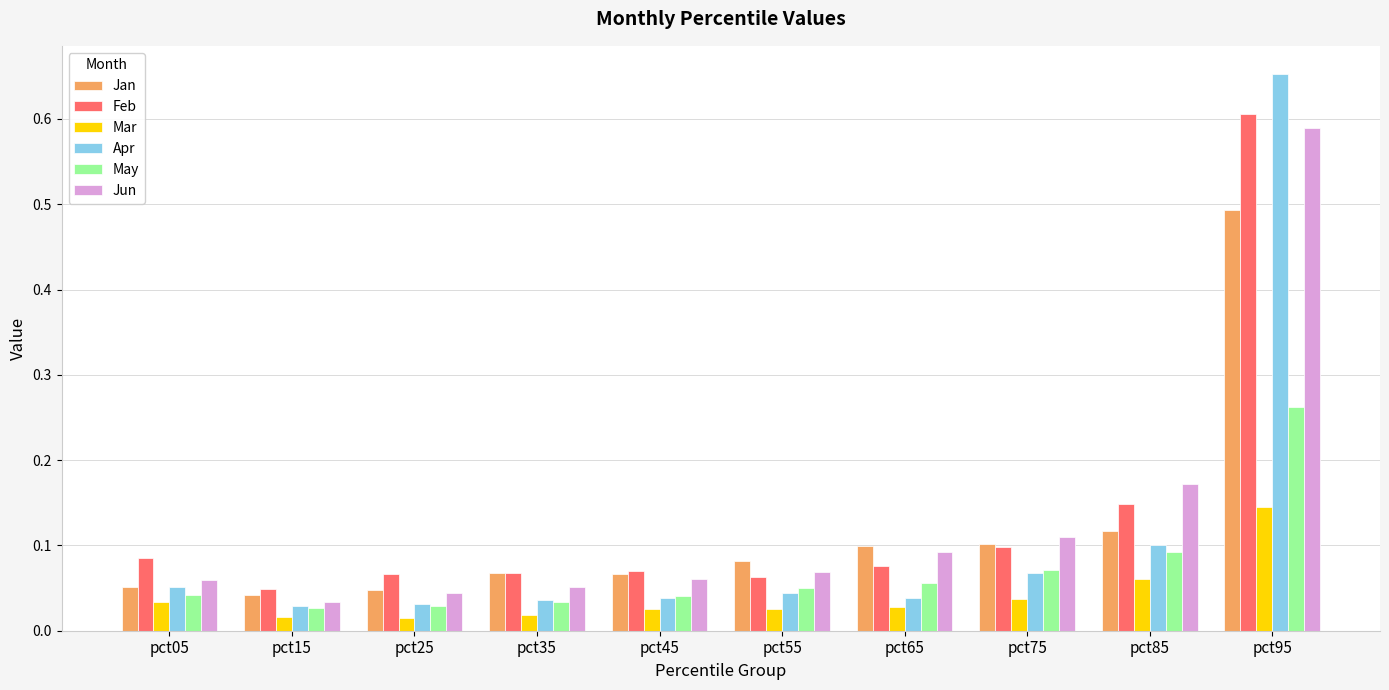

What is the maximum value for Jan?

0.5